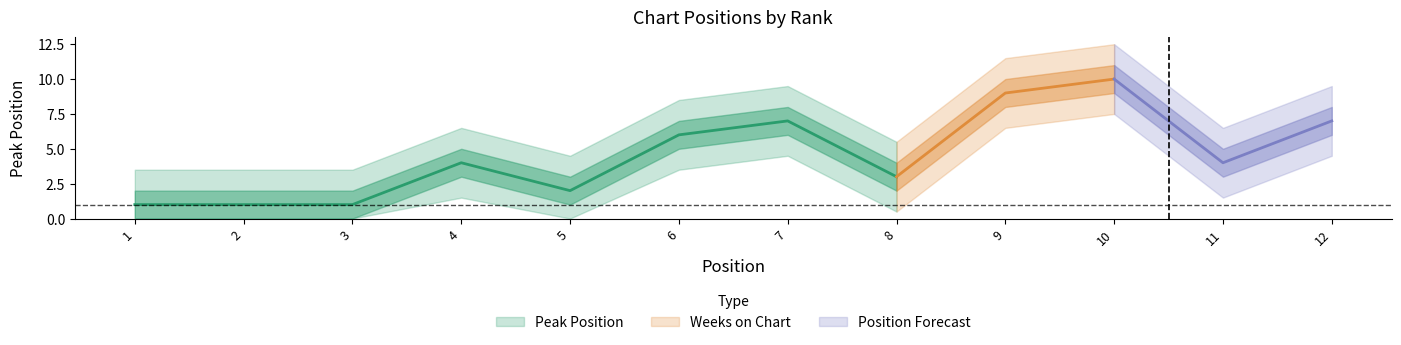

What is the sum of all Peak Position values?

55